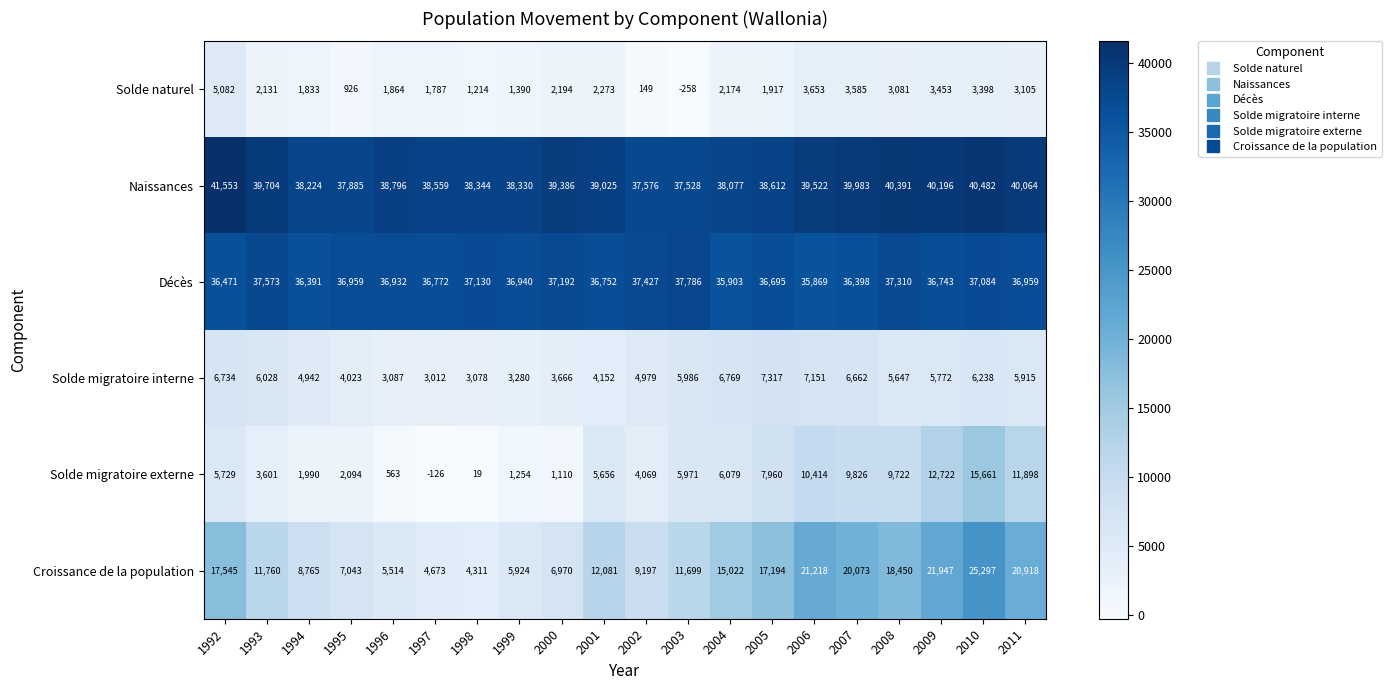

True or false: Solde migratoire externe has a value of 7960 at 2005.

True